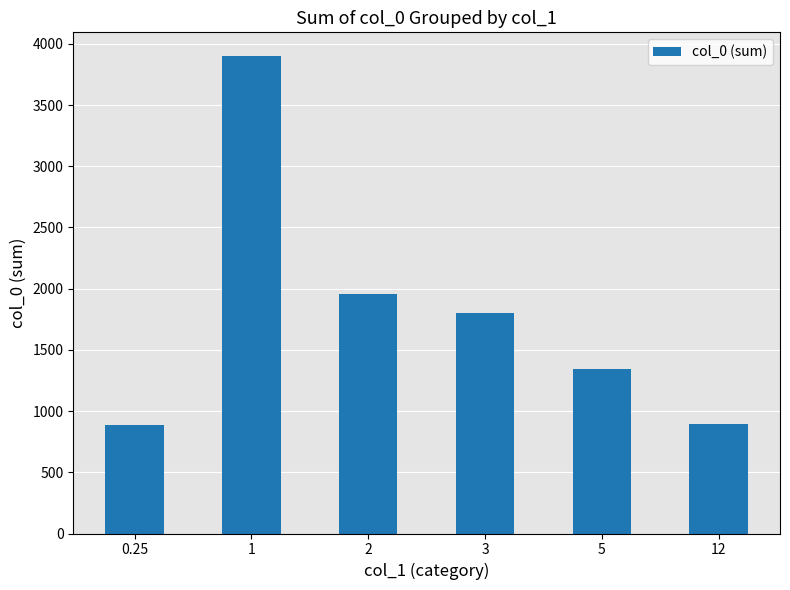

What is the label of the 3rd bar from the left?

2